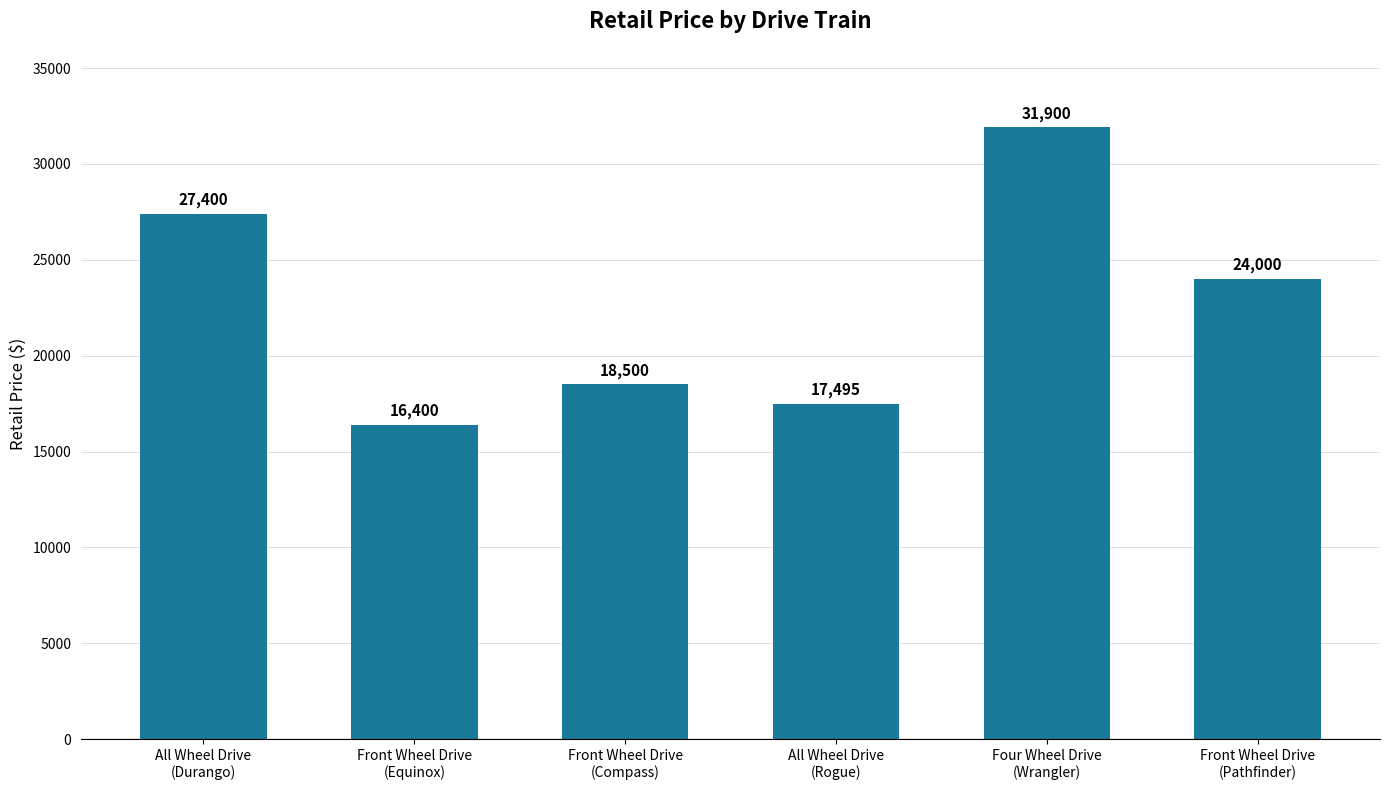

List the labels in order of value, largest first.

Four Wheel Drive
(Wrangler), All Wheel Drive
(Durango), Front Wheel Drive
(Pathfinder), Front Wheel Drive
(Compass), All Wheel Drive
(Rogue), Front Wheel Drive
(Equinox)